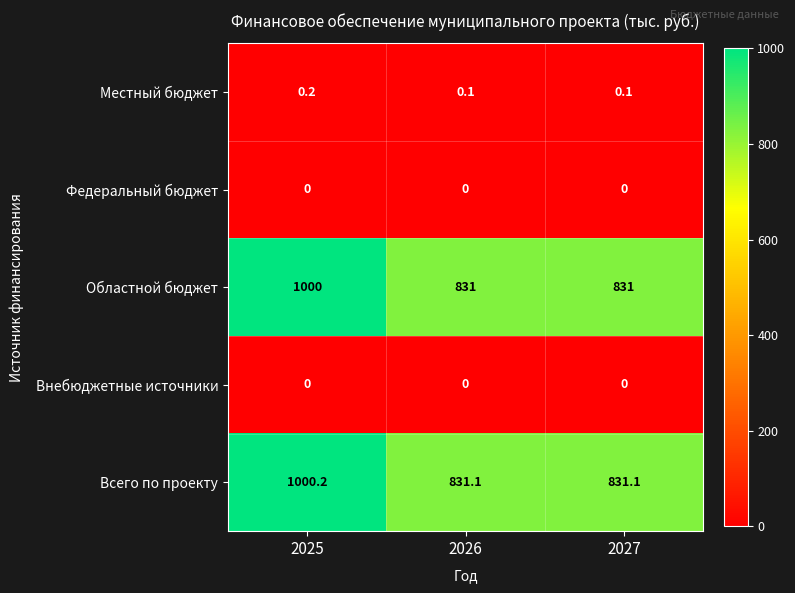

How many data points does each series have?

3